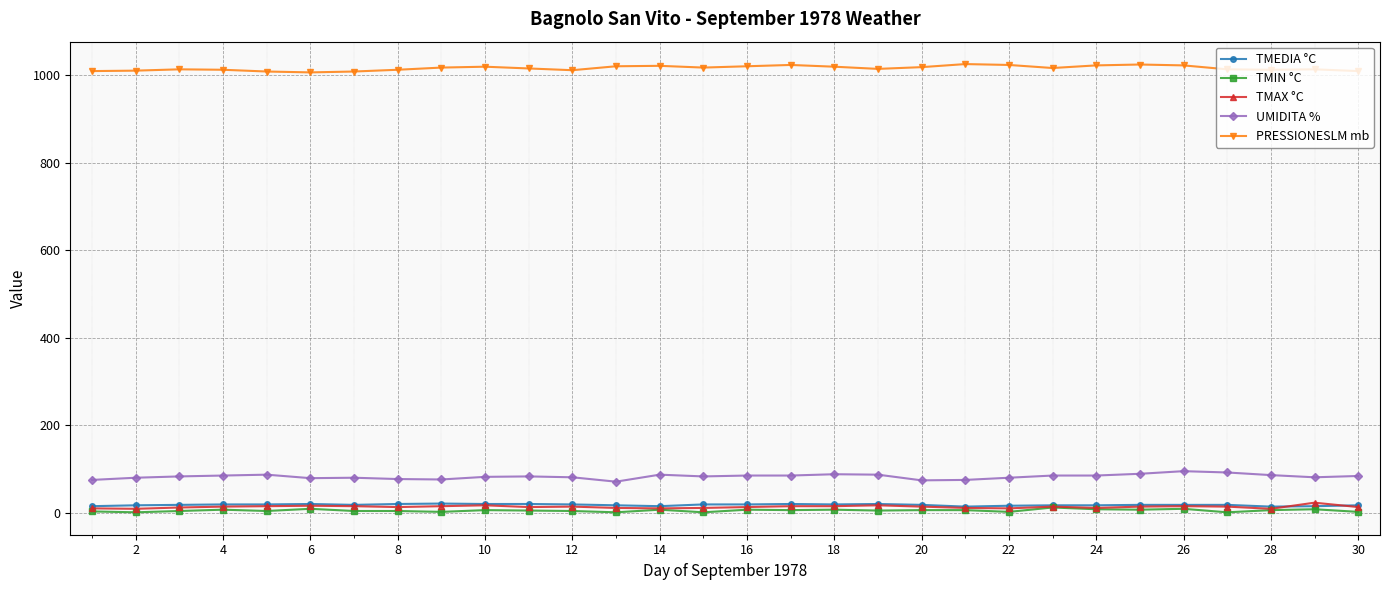

Which series has the largest total across all categories?

PRESSIONESLM mb